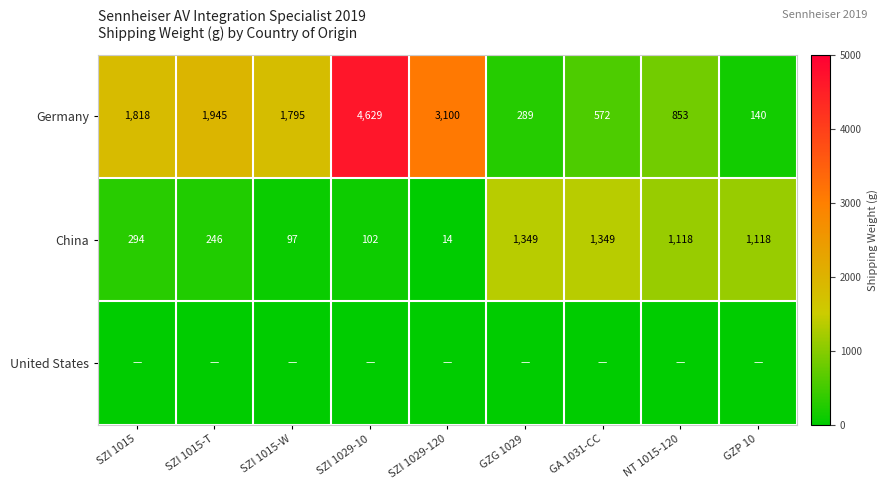

What value does the China series have at NT 1015-120?

1118